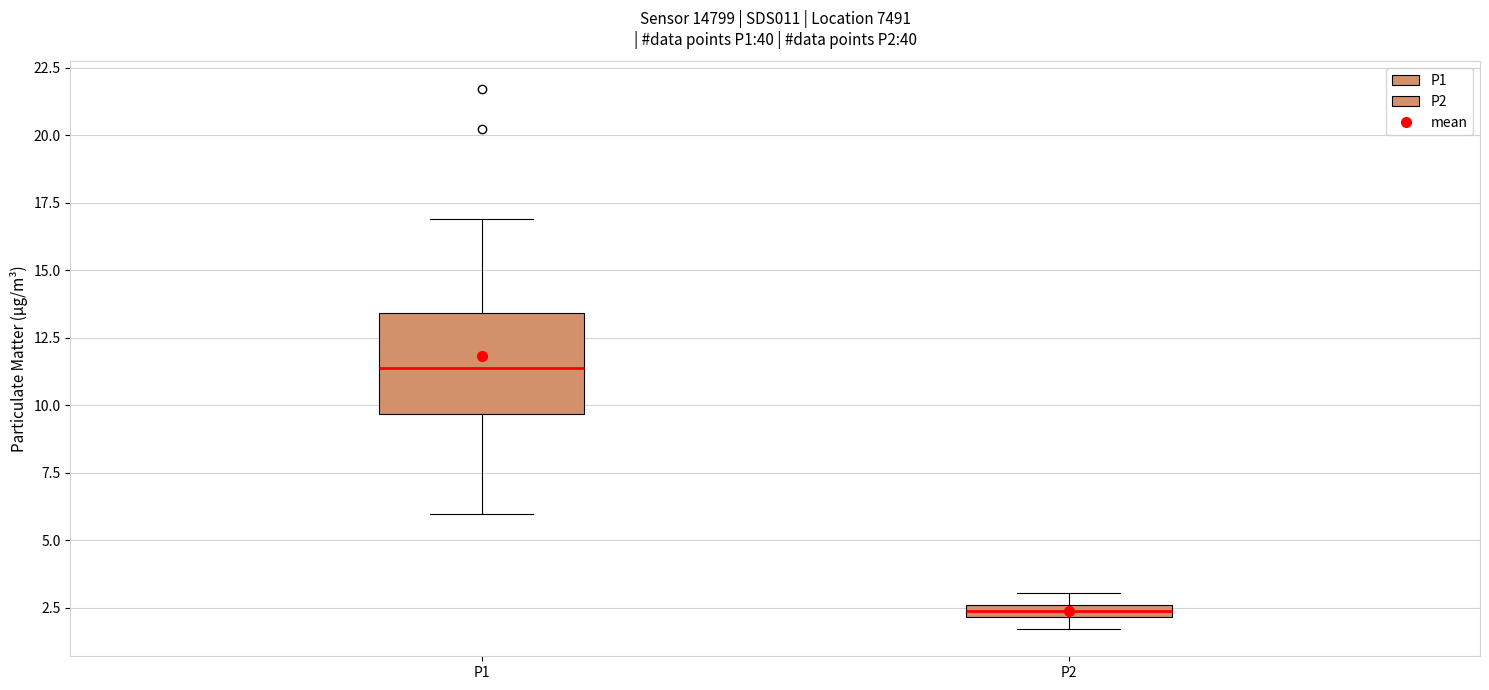

Which box's median line is the highest?

P1